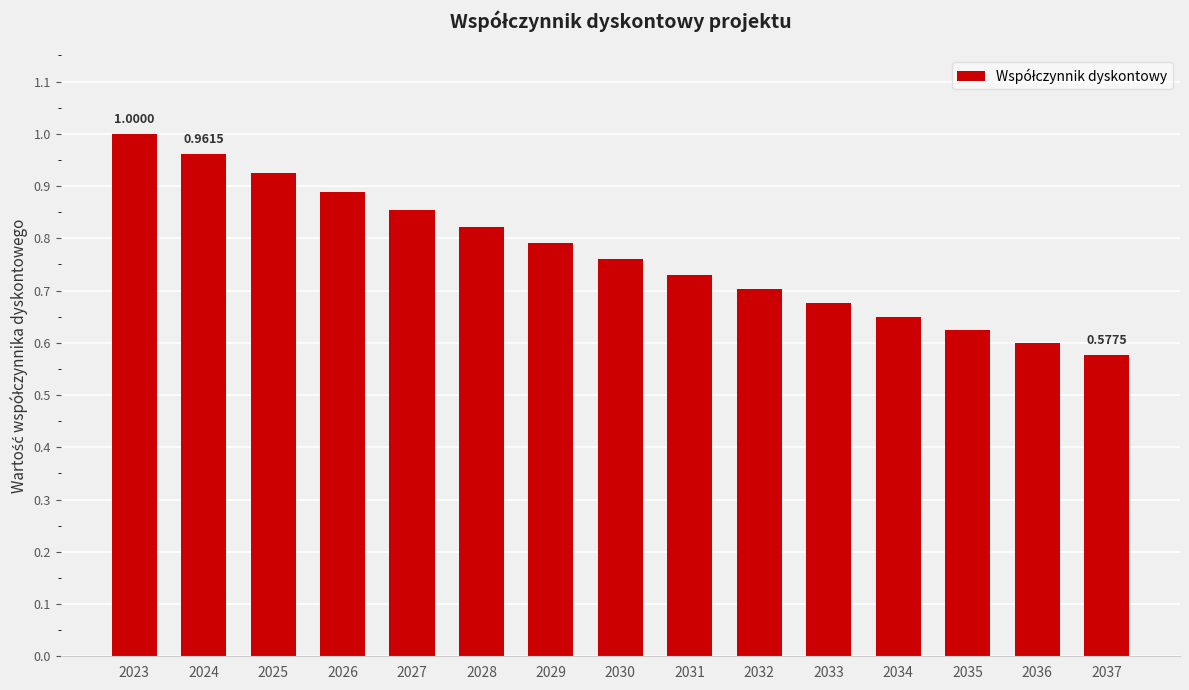

What is the difference between the maximum and minimum values?

0.4